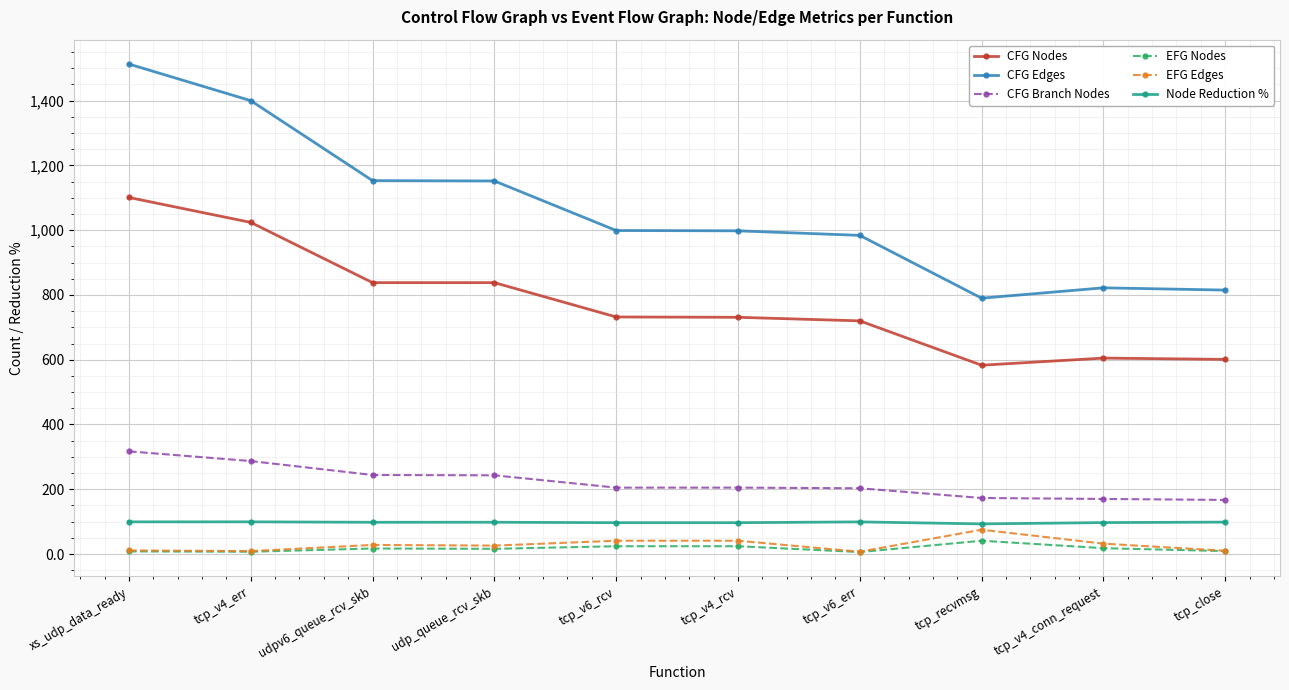

Is this an area chart (filled region under the line)?

No